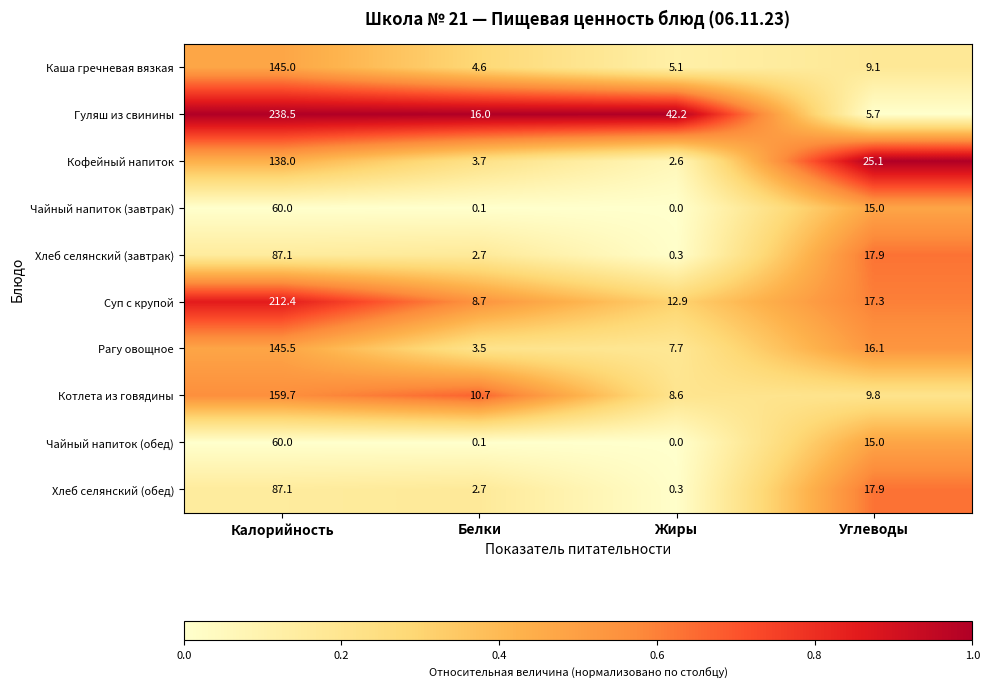

What is the total value across all series at Углеводы?

148.9